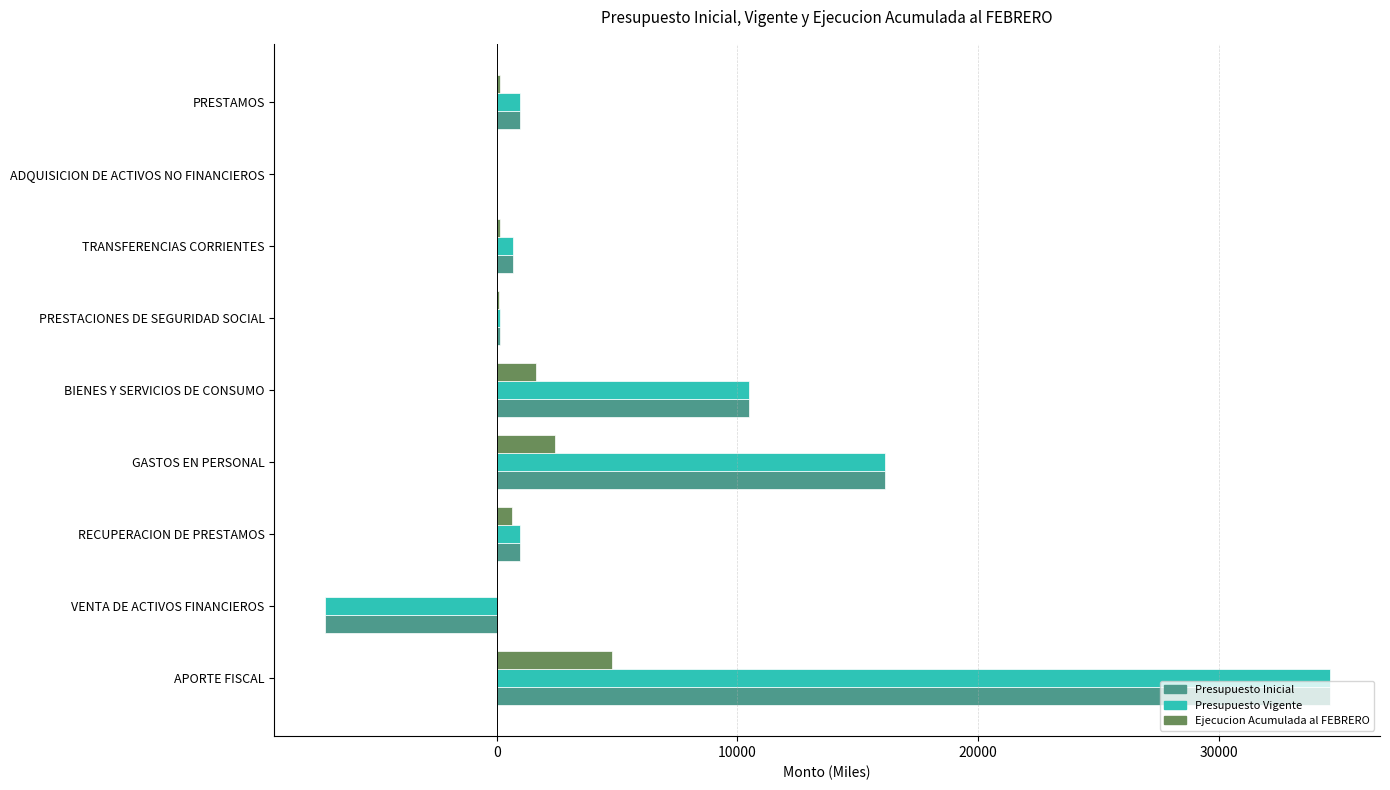

Which category has the highest value in the Presupuesto Vigente series?

APORTE FISCAL